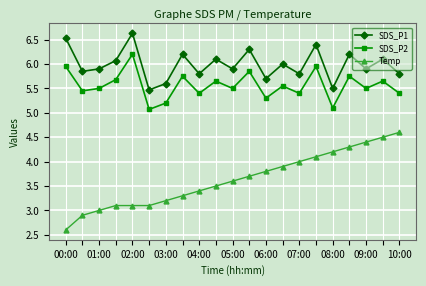

What is the value of the Temp point at the 9th from the left?

3.4